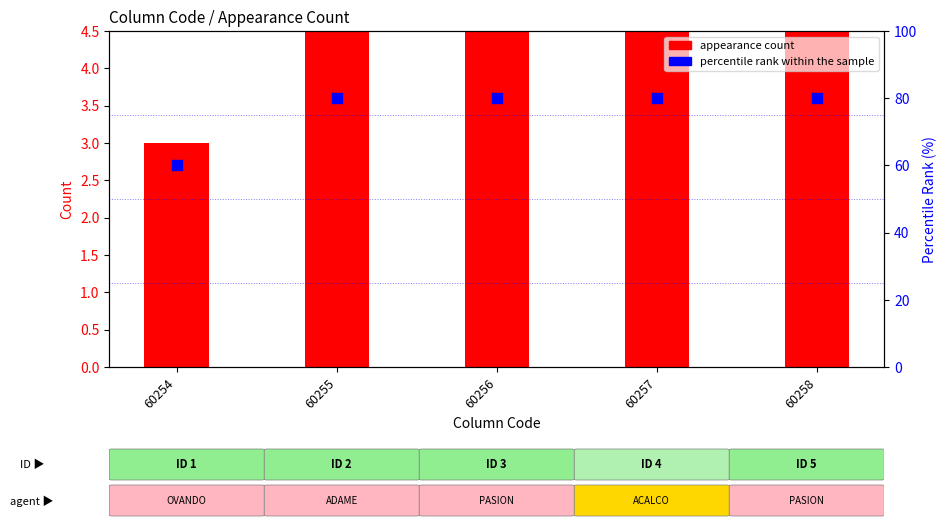

Which series has the largest total across all categories?

percentile rank within the sample